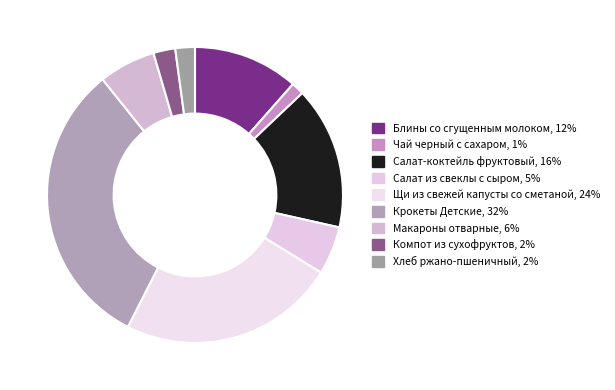

What is the ratio of the value at Щи из свежей капусты со сметаной to the value at Хлеб ржано-пшеничный?

11.1